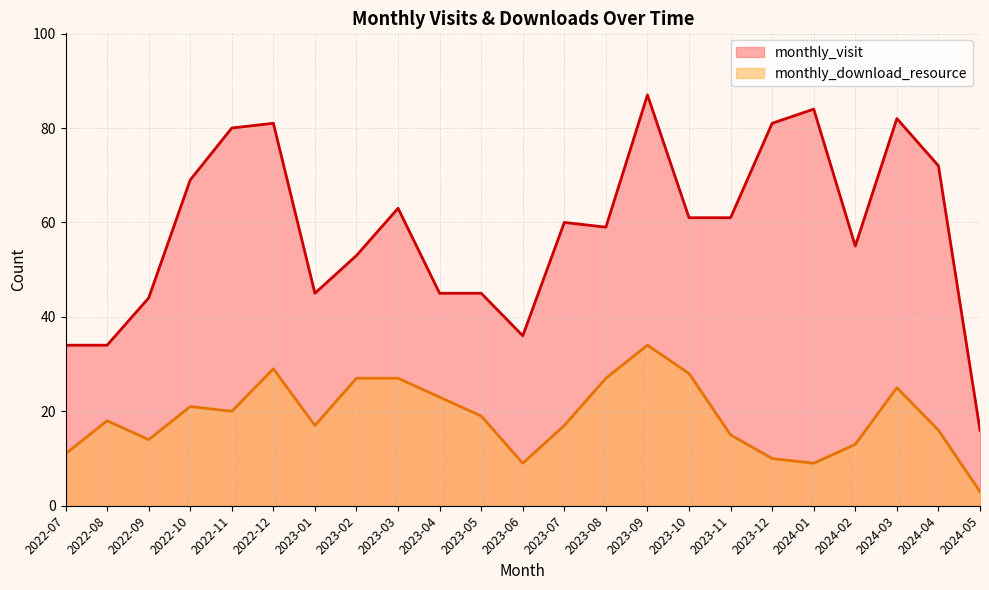

How many values in the monthly_visit series exceed 60?

11